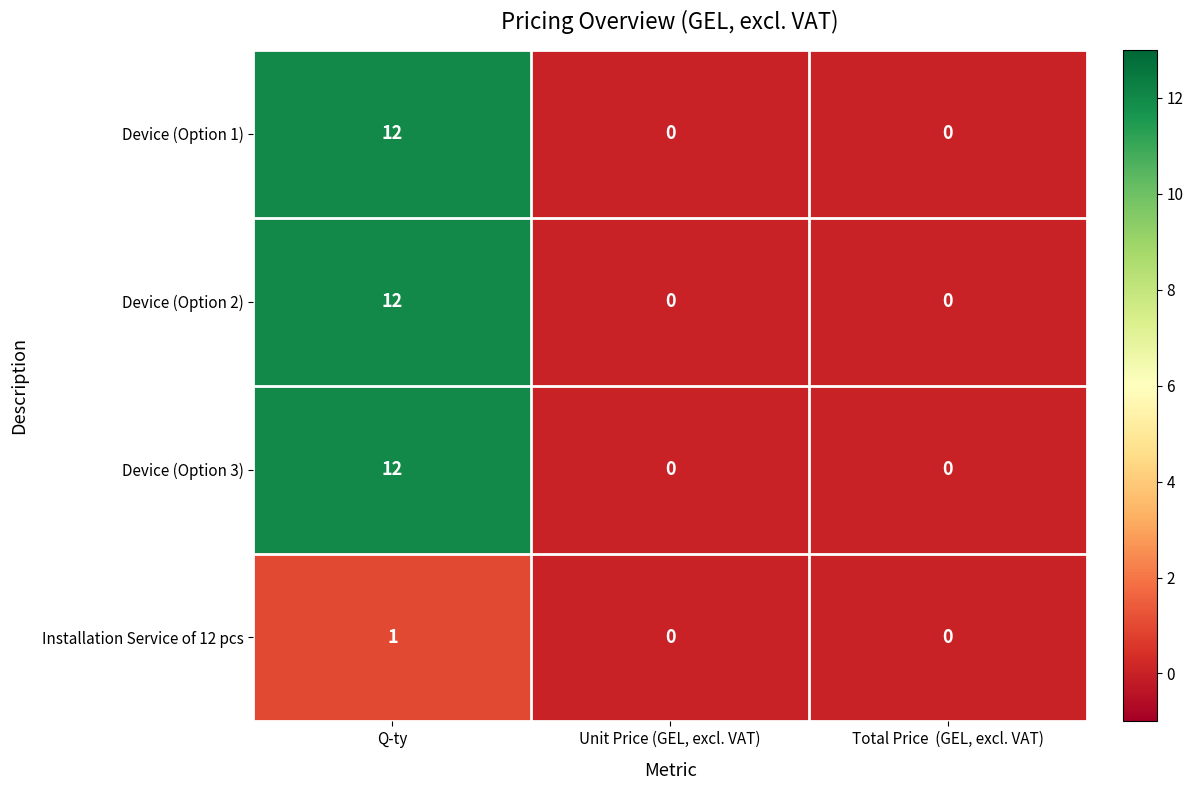

Which category has the highest value across all series?

Q-ty